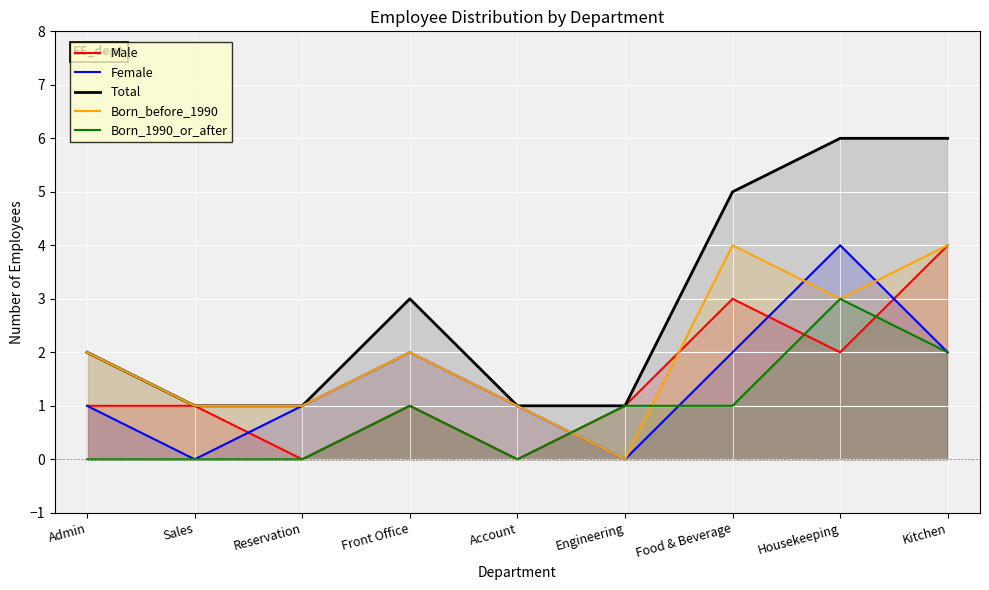

Rank the categories by Born_1990_or_after value from highest to lowest.

Housekeeping, Kitchen, Front Office, Engineering, Food & Beverage, Admin, Sales, Reservation, Account